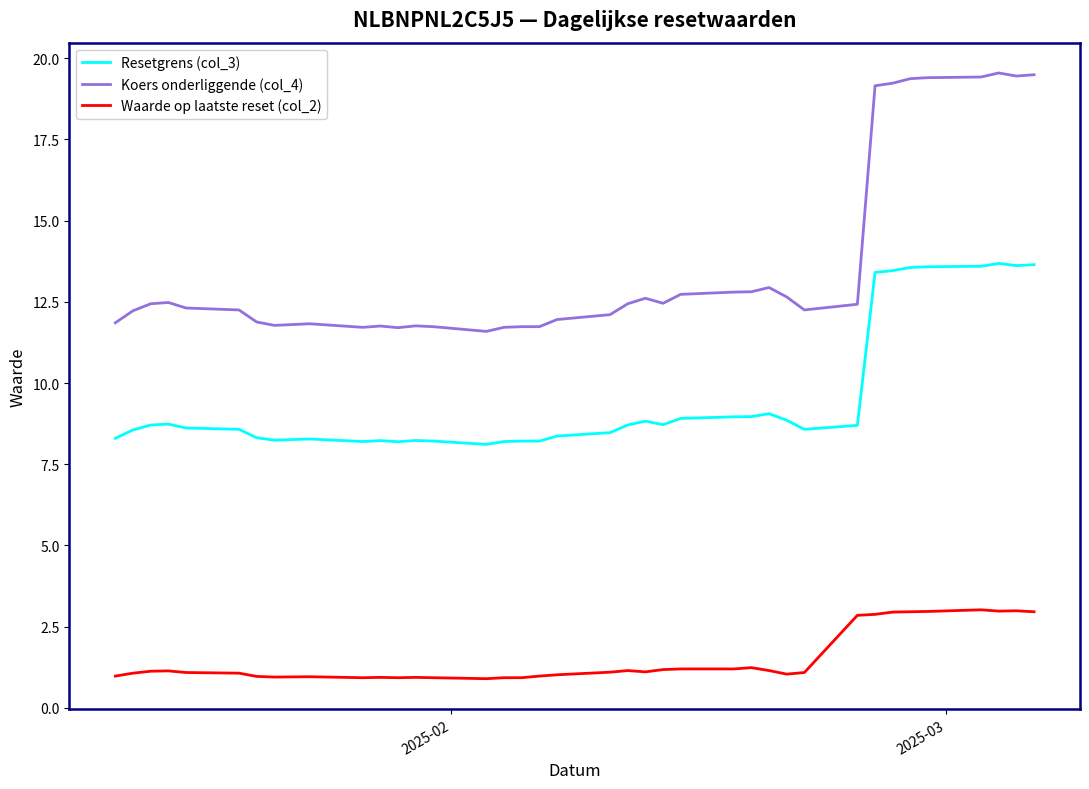

True or false: Waarde op laatste reset (col_2) and Koers onderliggende (col_4) cross at least once.

False